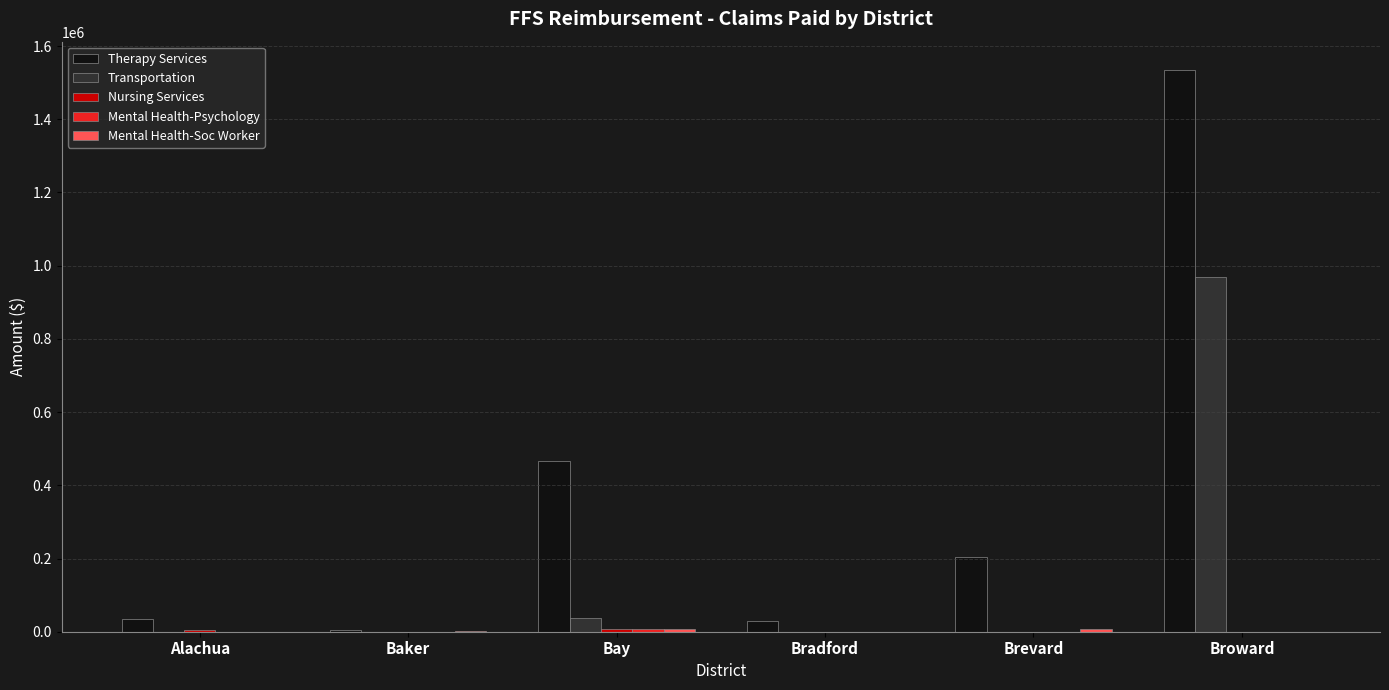

Where is Transportation nearest to the value 484679?

Bay